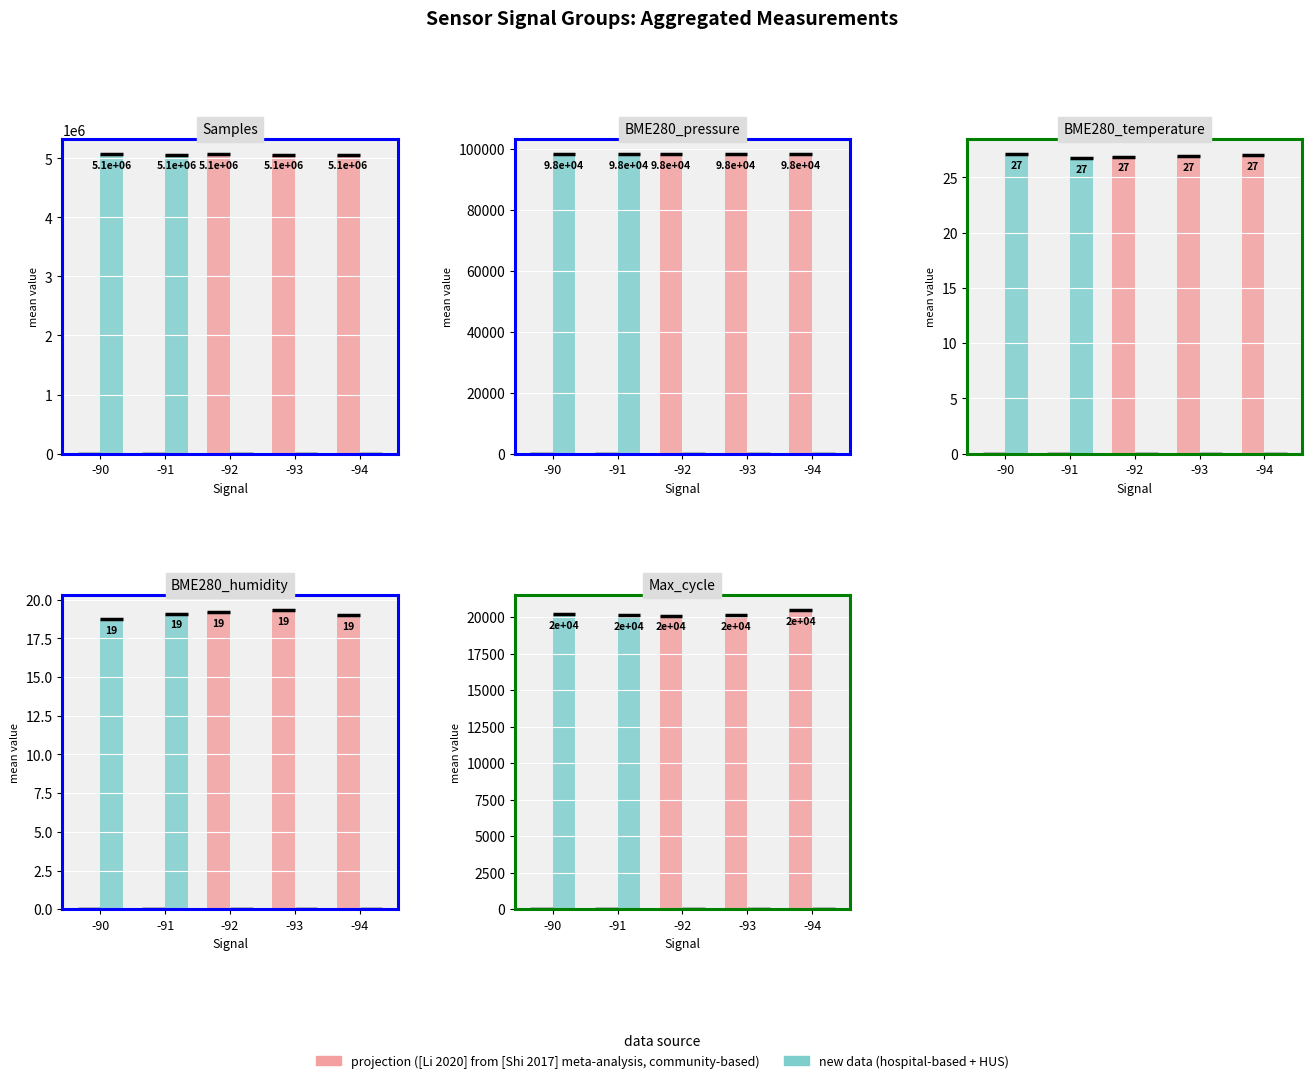

How many values in projection ([Li 2020] from [Shi 2017] meta-analysis, community-based) are above zero?

3